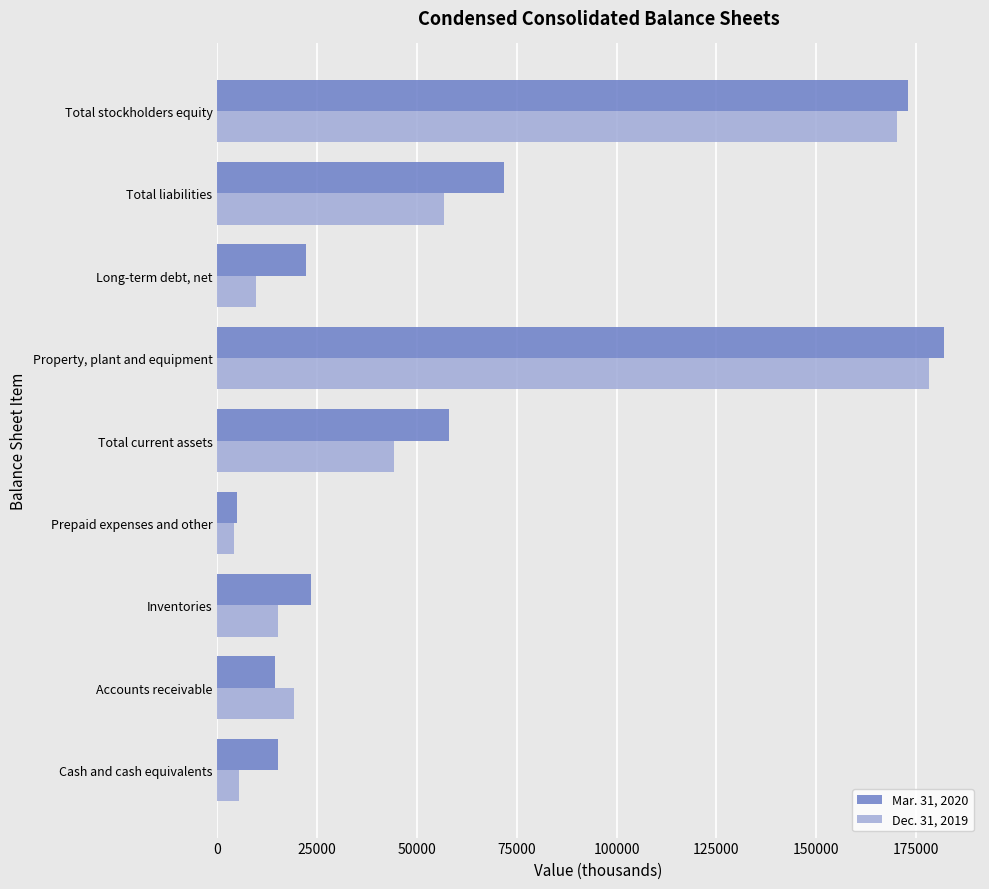

What is the difference between the second highest and minimum values in the Dec. 31, 2019 series?

165809